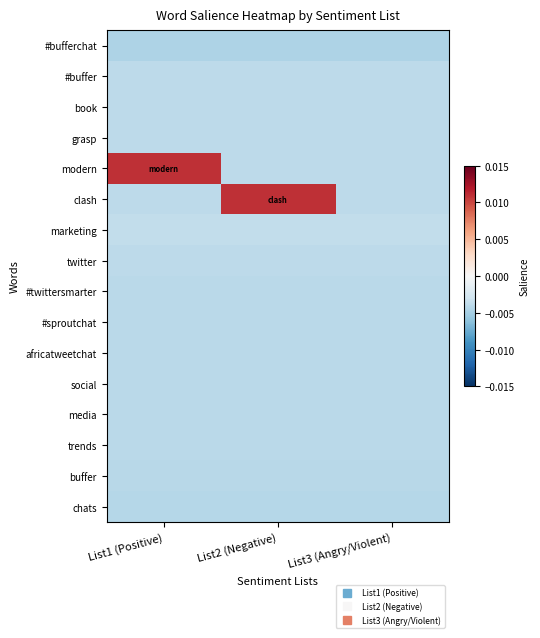

Reading left to right, list all the values displayed in this chart.

#bufferchat: List1 (Positive)=-0.0	List2 (Negative)=-0.0	List3 (Angry/Violent)=-0.0
#buffer: List1 (Positive)=-0.0	List2 (Negative)=-0.0	List3 (Angry/Violent)=-0.0
book: List1 (Positive)=-0.0	List2 (Negative)=-0.0	List3 (Angry/Violent)=-0.0
grasp: List1 (Positive)=-0.0	List2 (Negative)=-0.0	List3 (Angry/Violent)=-0.0
modern: List1 (Positive)=0.0	List2 (Negative)=-0.0	List3 (Angry/Violent)=-0.0
clash: List1 (Positive)=-0.0	List2 (Negative)=0.0	List3 (Angry/Violent)=-0.0
marketing: List1 (Positive)=-0.0	List2 (Negative)=-0.0	List3 (Angry/Violent)=-0.0
twitter: List1 (Positive)=-0.0	List2 (Negative)=-0.0	List3 (Angry/Violent)=-0.0
#twittersmarter: List1 (Positive)=-0.0	List2 (Negative)=-0.0	List3 (Angry/Violent)=-0.0
#sproutchat: List1 (Positive)=-0.0	List2 (Negative)=-0.0	List3 (Angry/Violent)=-0.0
africatweetchat: List1 (Positive)=-0.0	List2 (Negative)=-0.0	List3 (Angry/Violent)=-0.0
social: List1 (Positive)=-0.0	List2 (Negative)=-0.0	List3 (Angry/Violent)=-0.0
media: List1 (Positive)=-0.0	List2 (Negative)=-0.0	List3 (Angry/Violent)=-0.0
trends: List1 (Positive)=-0.0	List2 (Negative)=-0.0	List3 (Angry/Violent)=-0.0
buffer: List1 (Positive)=-0.0	List2 (Negative)=-0.0	List3 (Angry/Violent)=-0.0
chats: List1 (Positive)=-0.0	List2 (Negative)=-0.0	List3 (Angry/Violent)=-0.0